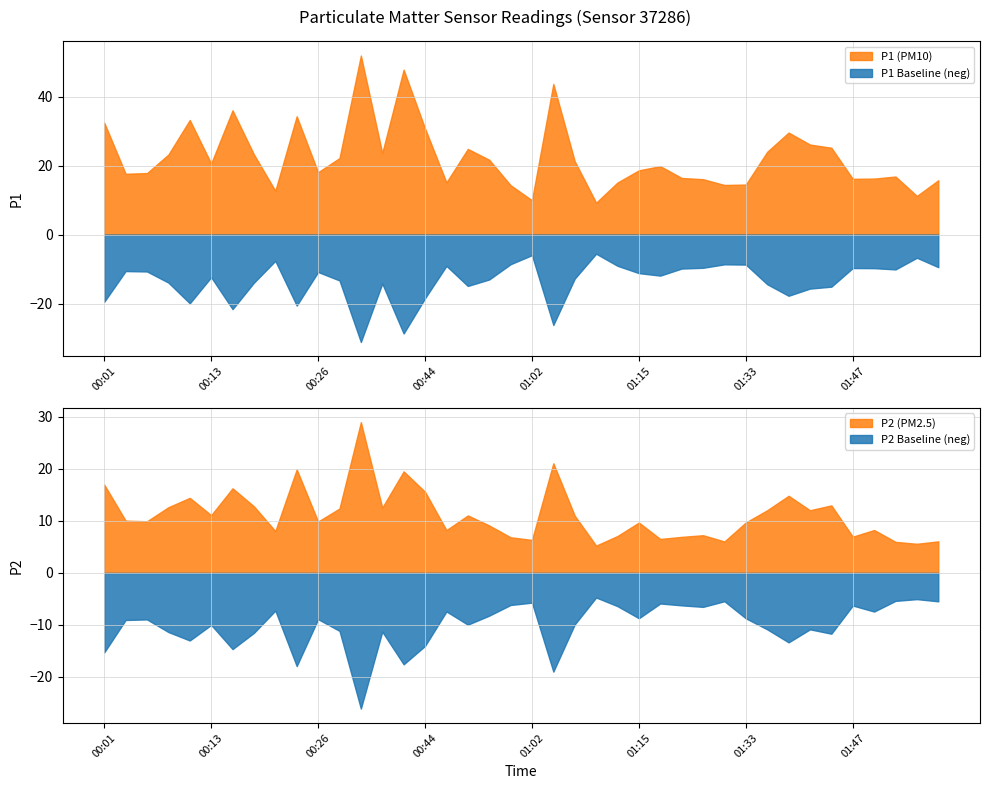

At how many categories does at least one series exceed 23?

16